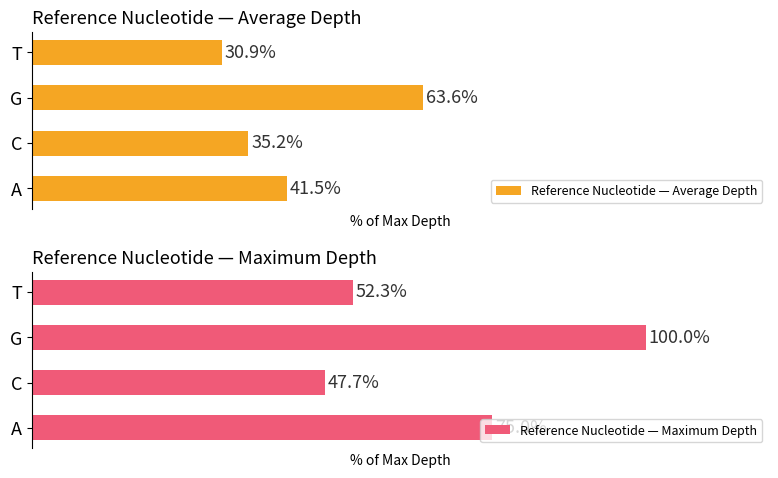

Rank the series by their average value, from highest to lowest.

Reference Nucleotide — Maximum Depth, Reference Nucleotide — Average Depth